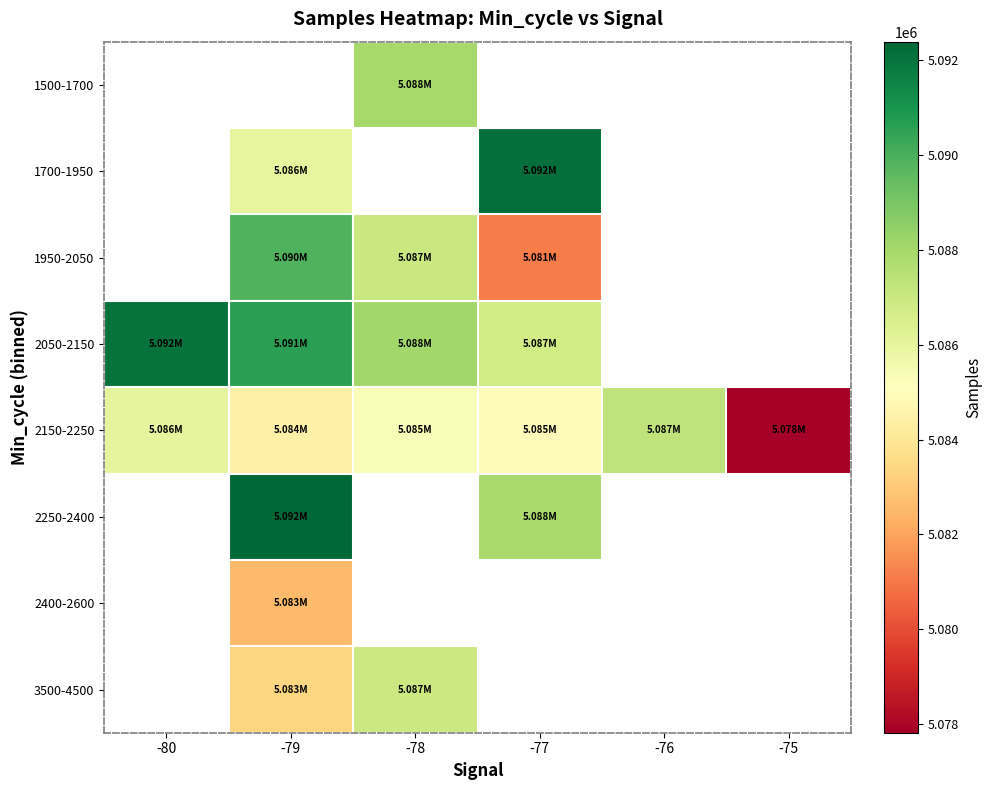

Which series has the largest range (max minus min)?

2150-2250